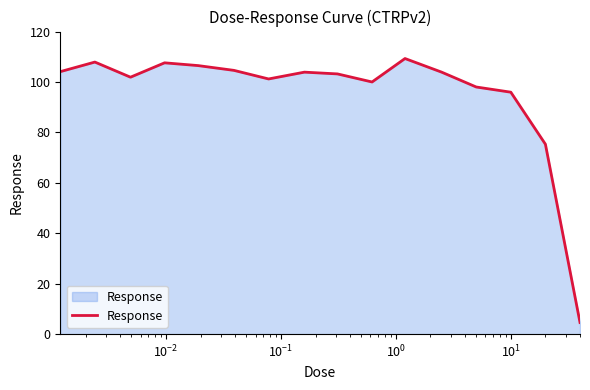

What is the smallest value displayed?

4.6